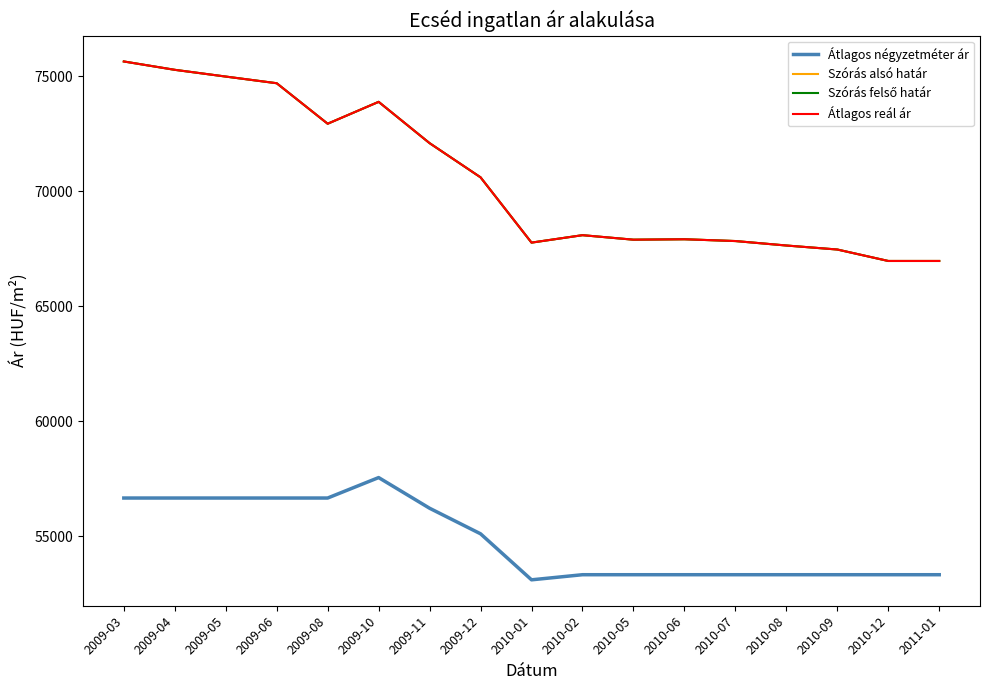

What is the difference between the maximum and minimum values in the Átlagos négyzetméter ár series?

4444